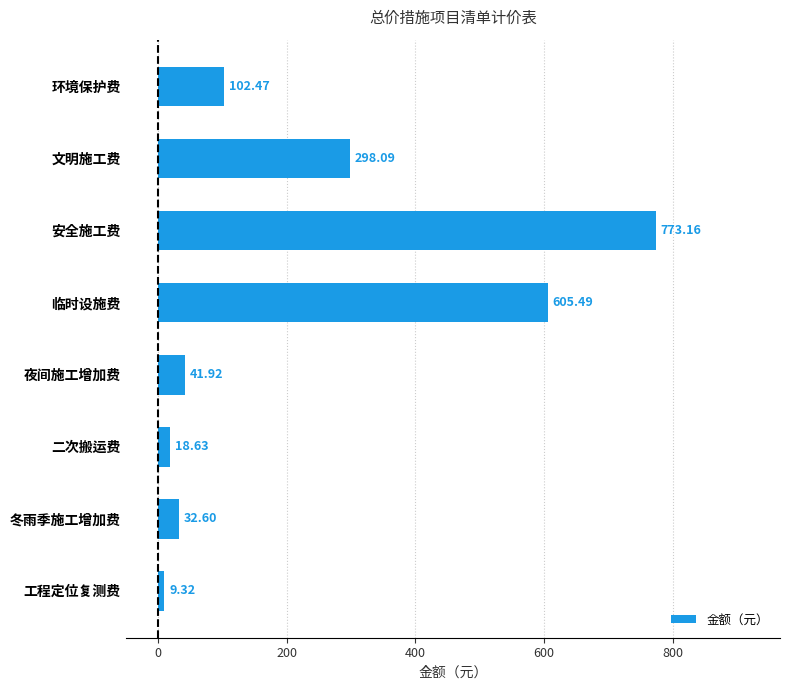

Rank the categories by value from highest to lowest.

安全施工费, 临时设施费, 文明施工费, 环境保护费, 夜间施工增加费, 冬雨季施工增加费, 二次搬运费, 工程定位复测费